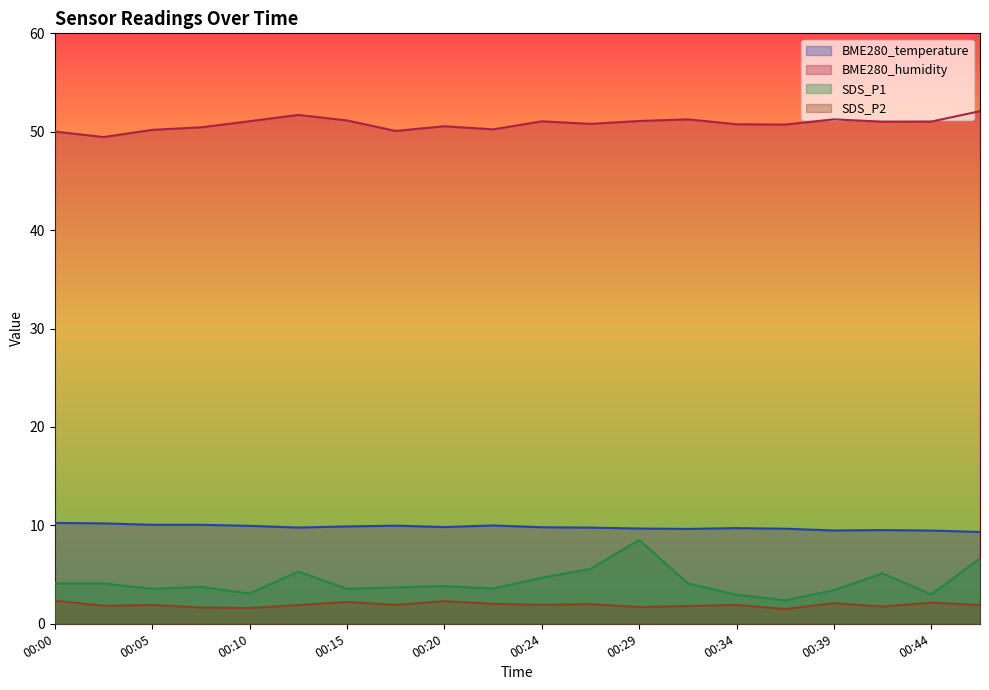

At which label does BME280_temperature reach its peak?

00:00